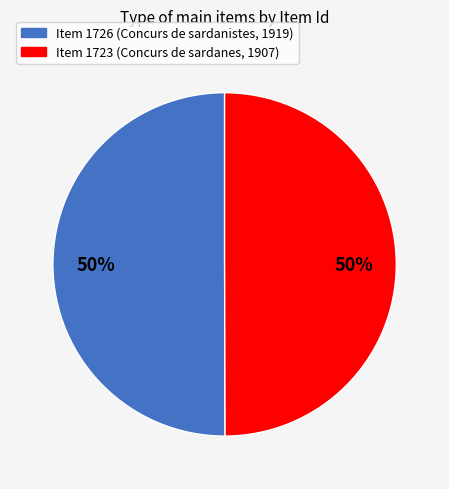

To the nearest percent, what is the average slice percentage?

50%